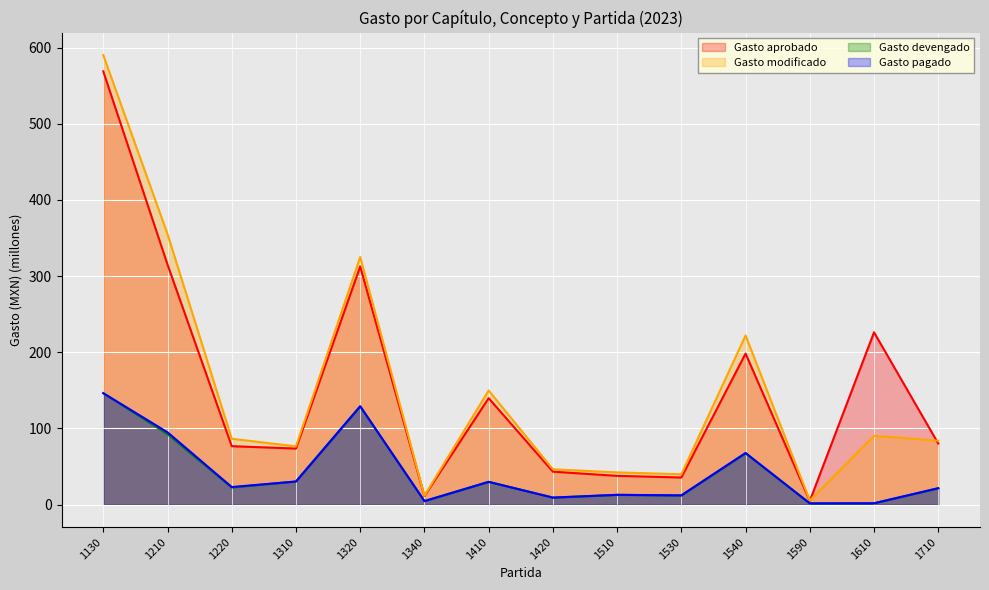

What is the difference between the highest and lowest values at 1210?

262.7